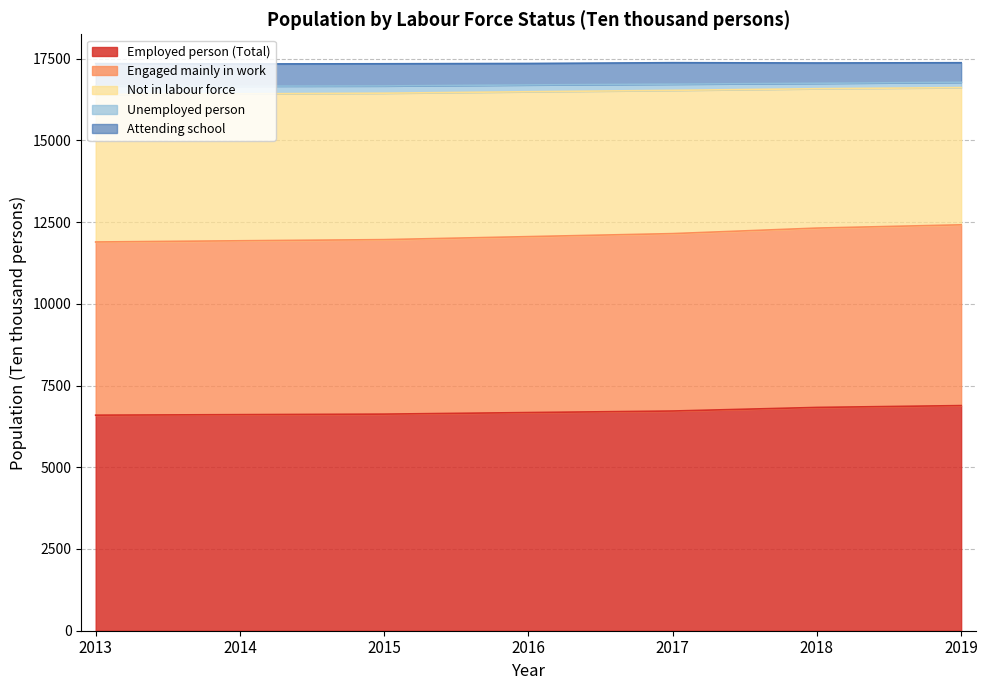

What is the maximum value for Employed person (Total)?

6886